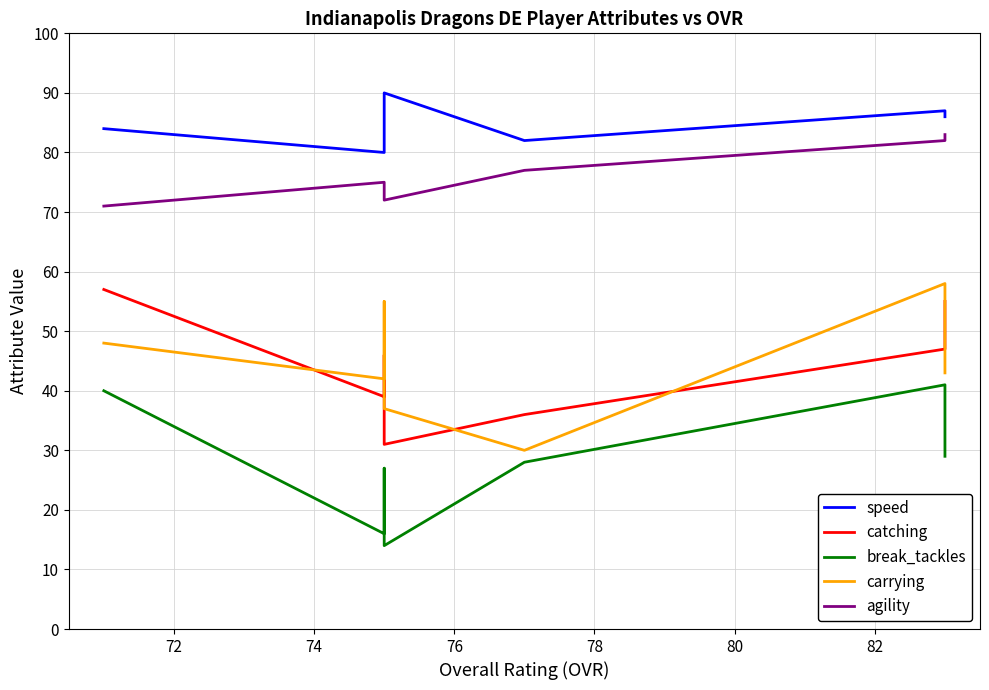

Which series has the widest spread of values?

carrying